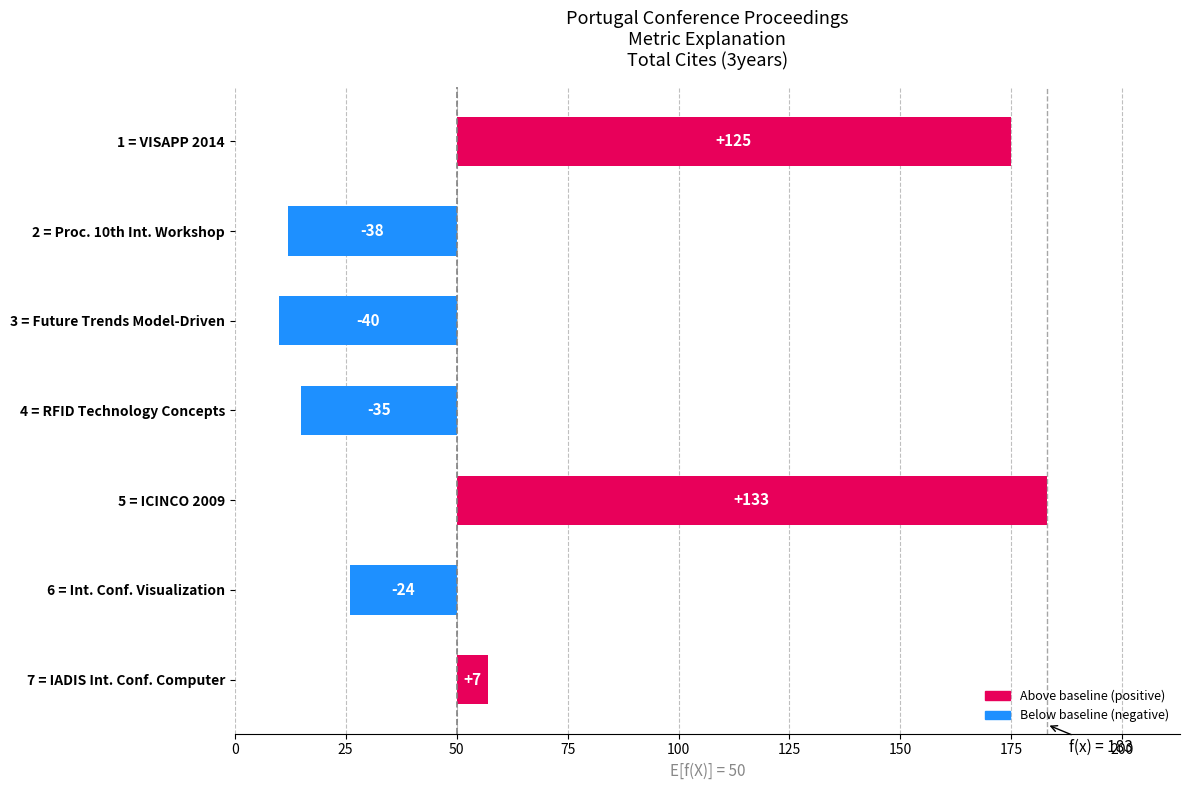

How many values are above zero?

3